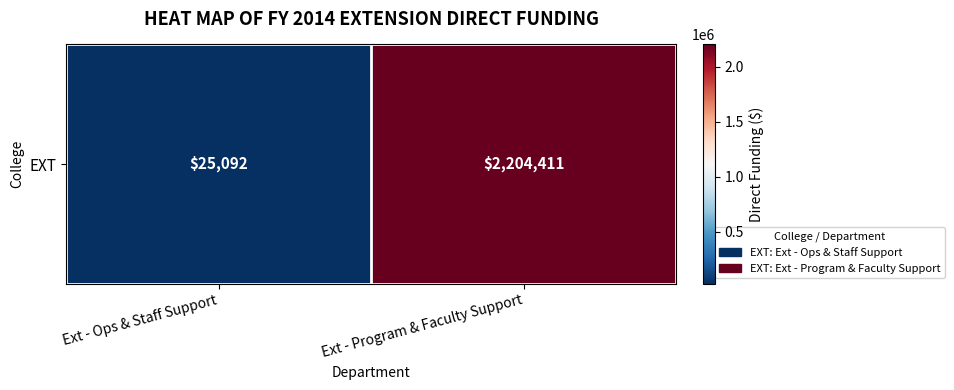

How many distinct data groups are displayed?

1